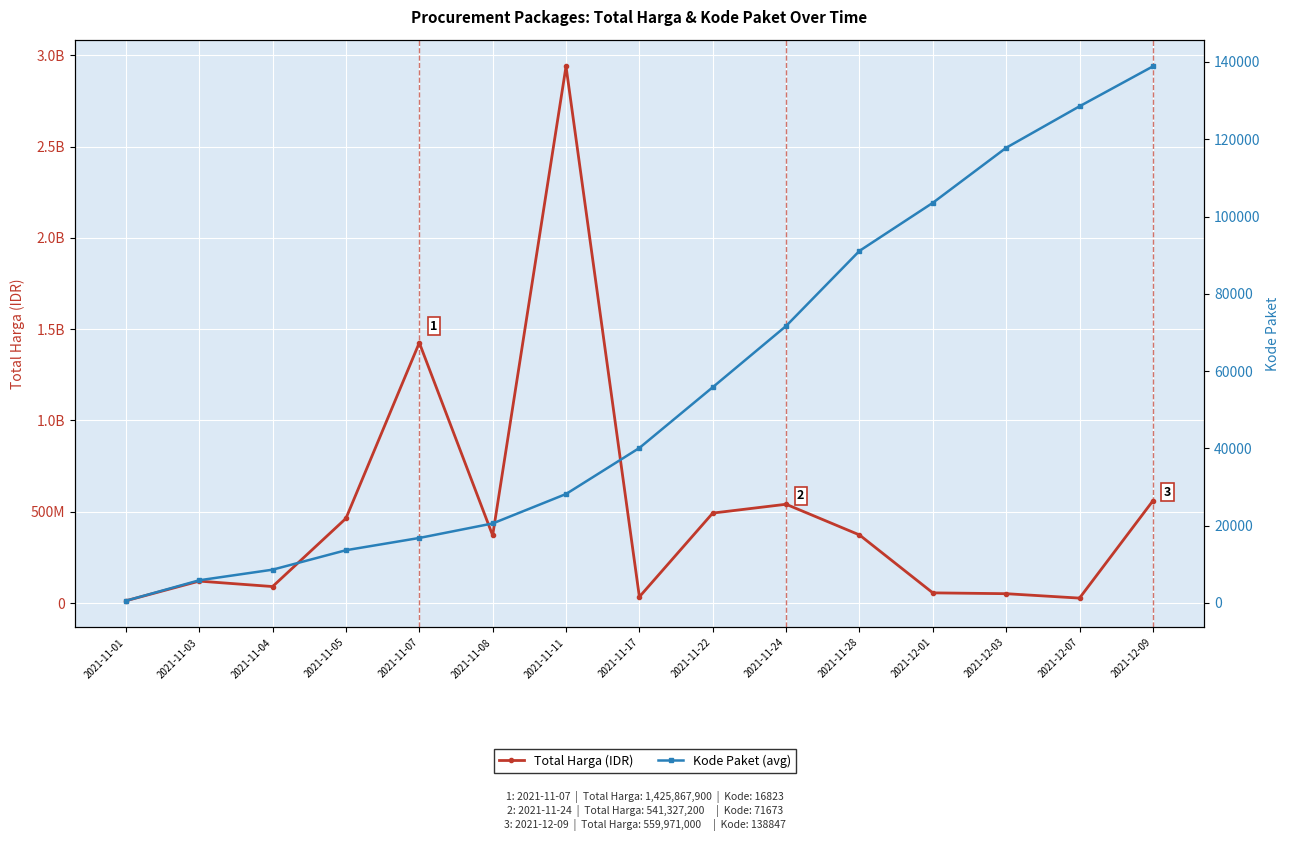

True or false: Total Harga (IDR) and Kode Paket (avg) intersect in this chart.

False